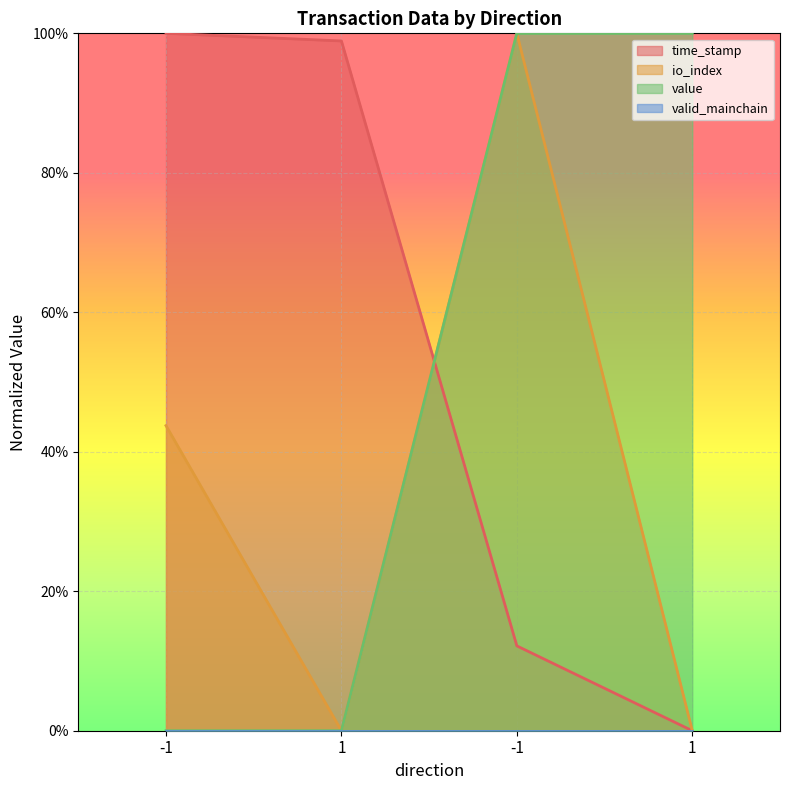

Does the chart display data point markers on the line(s)?

No